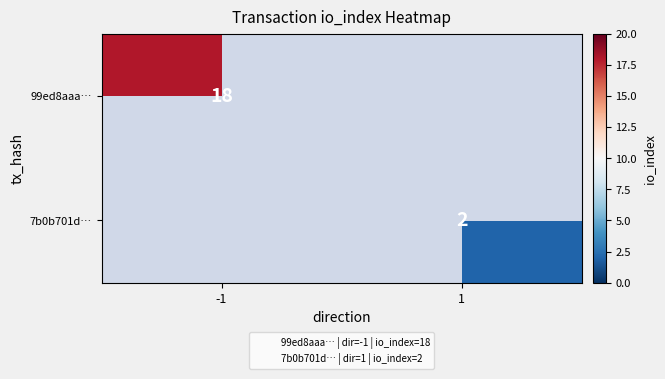

How many categories are shown in the chart?

2